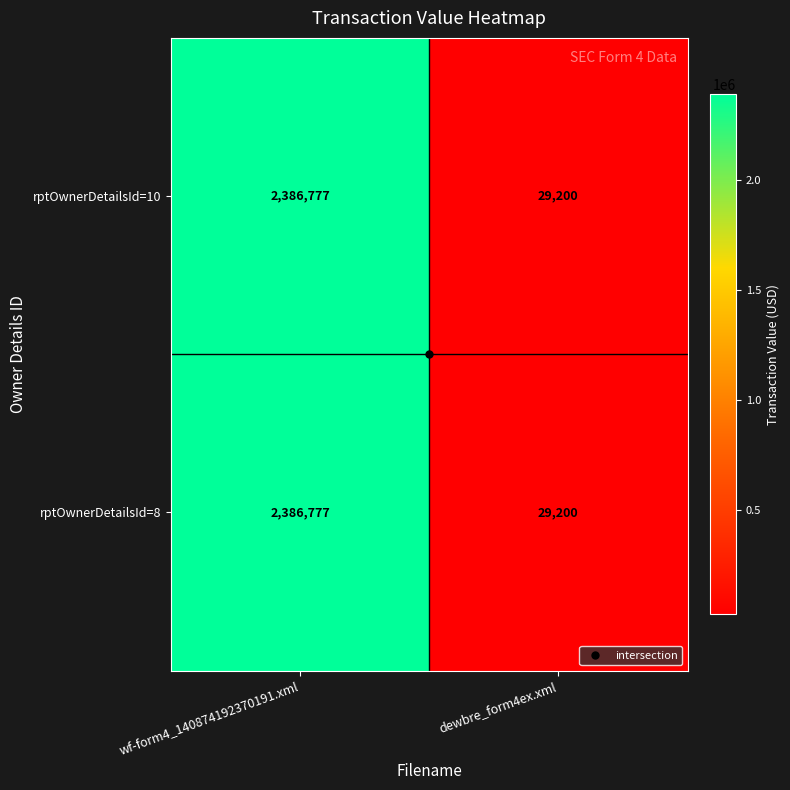

At which category is the sum across all series the highest?

wf-form4_140874192370191.xml